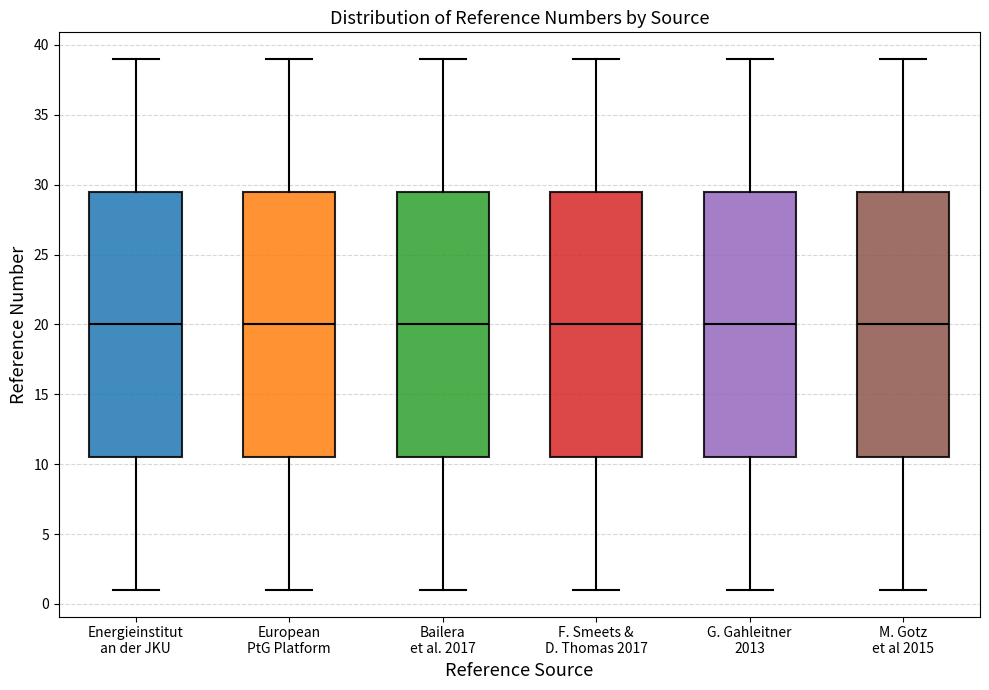

Reading left to right, transcribe this box plot: for each box, give where its median line is, the range the box spans, and where its two whiskers end, as read against the y-axis. The values are not printed on the chart, so give them approximately, as read against the axis.

Energieinstitut an der JKU: median 20.0, box 10.5 to 29.5, whiskers 1.0 to 39.0
European PtG Platform: median 20.0, box 10.5 to 29.5, whiskers 1.0 to 39.0
Bailera et al. 2017: median 20.0, box 10.5 to 29.5, whiskers 1.0 to 39.0
F. Smeets & D. Thomas 2017: median 20.0, box 10.5 to 29.5, whiskers 1.0 to 39.0
G. Gahleitner 2013: median 20.0, box 10.5 to 29.5, whiskers 1.0 to 39.0
M. Gotz et al 2015: median 20.0, box 10.5 to 29.5, whiskers 1.0 to 39.0